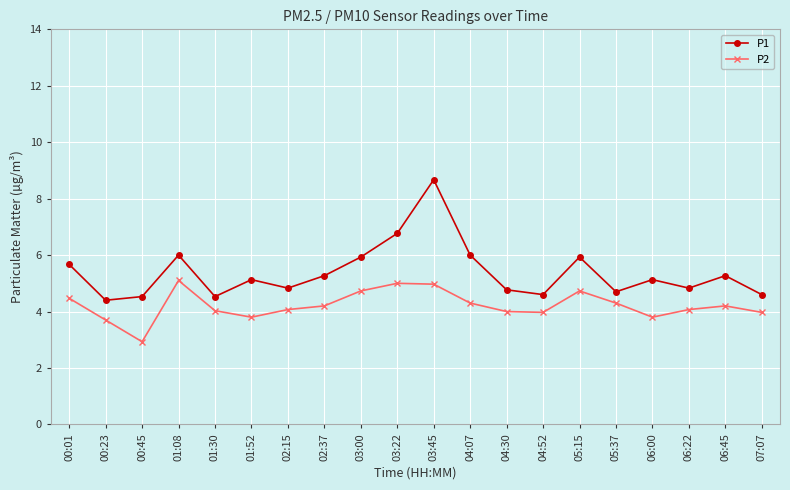

At how many categories does at least one series exceed 3?

20